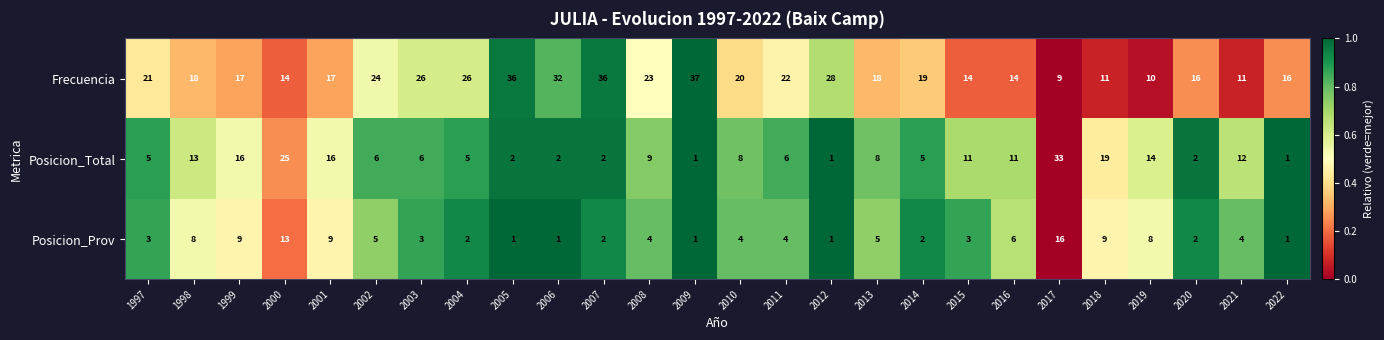

What is the lowest value of the Frecuencia series?

9